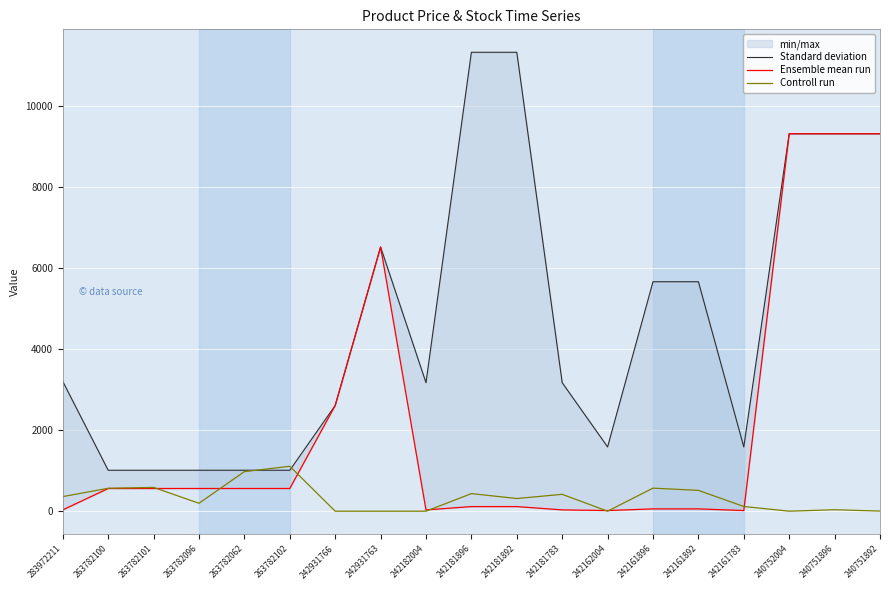

List the series in order of their peak value, lowest first.

Controll run, Ensemble mean run, Standard deviation